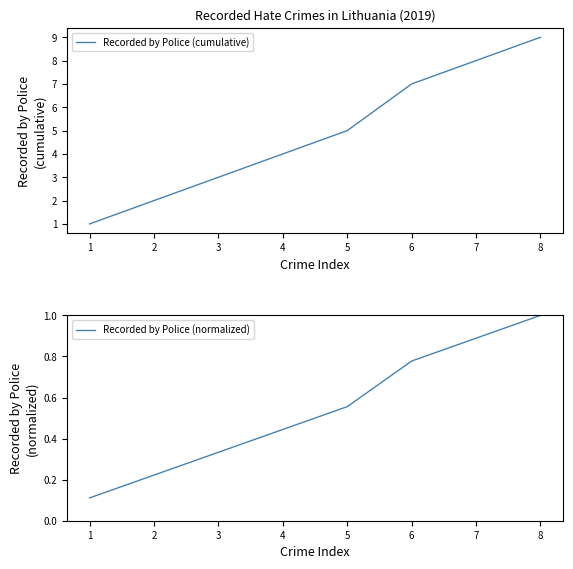

What is the minimum value for Recorded by Police (cumulative)?

1